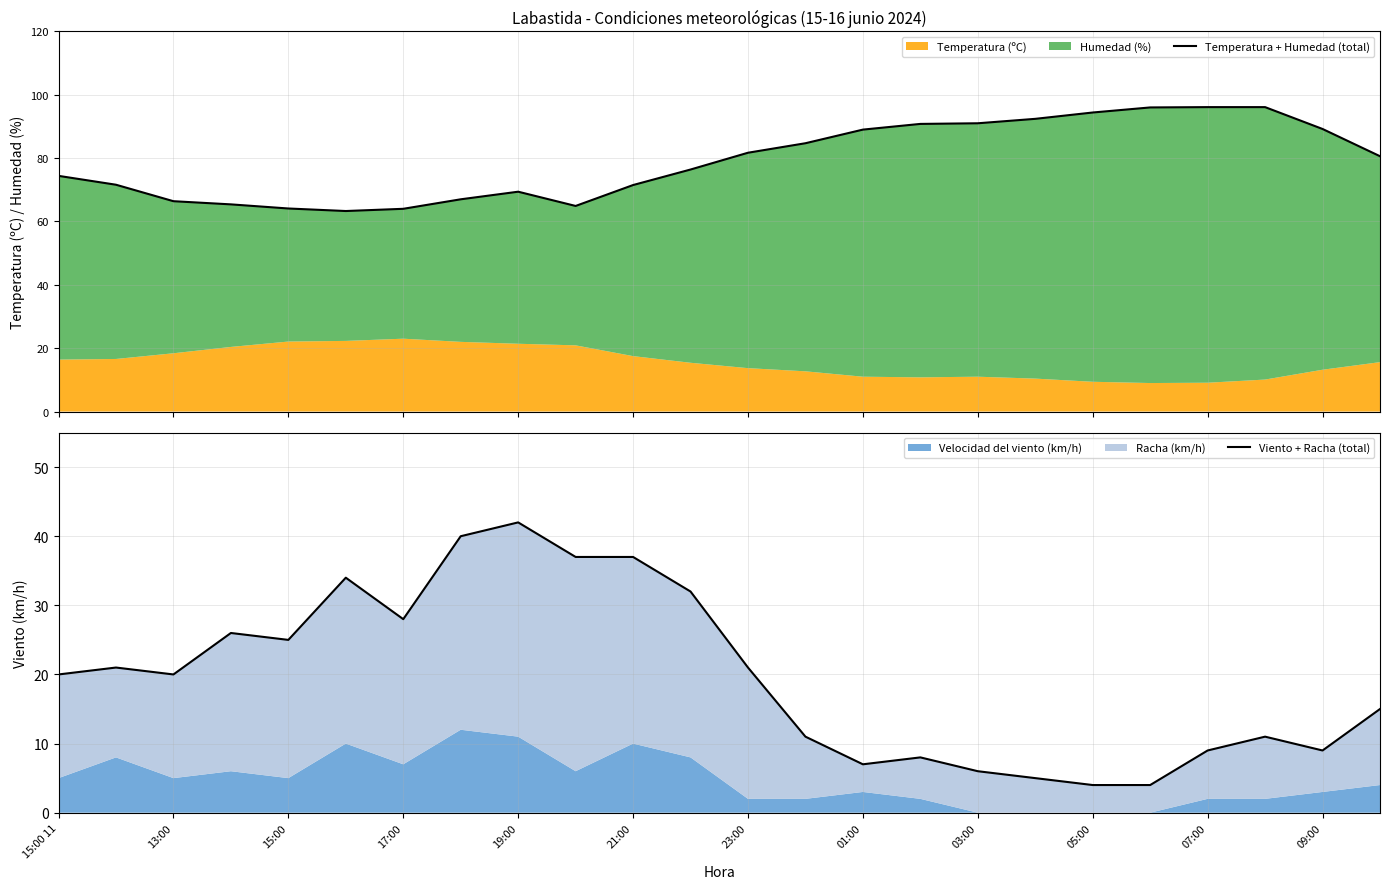

Does the chart have visible grid lines?

Yes